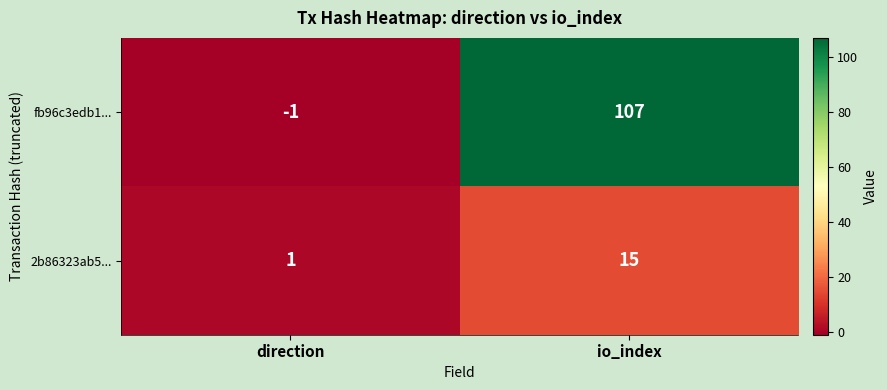

The fb96c3edb1... series shows -1 at direction. True or false?

True